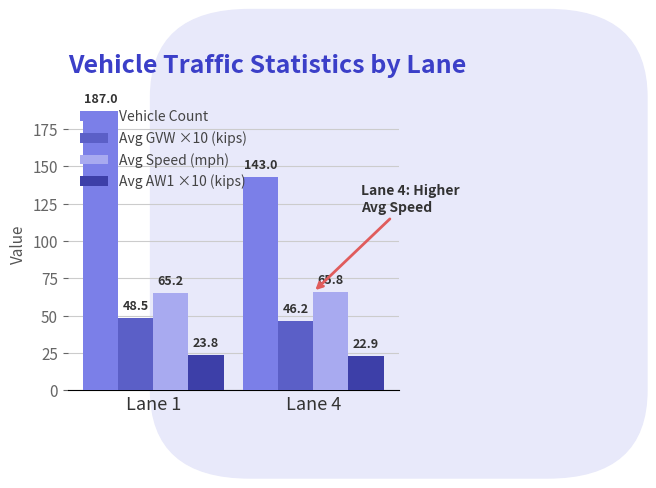

What is the value of the Vehicle Count bar at the 1st from the left?

187.0